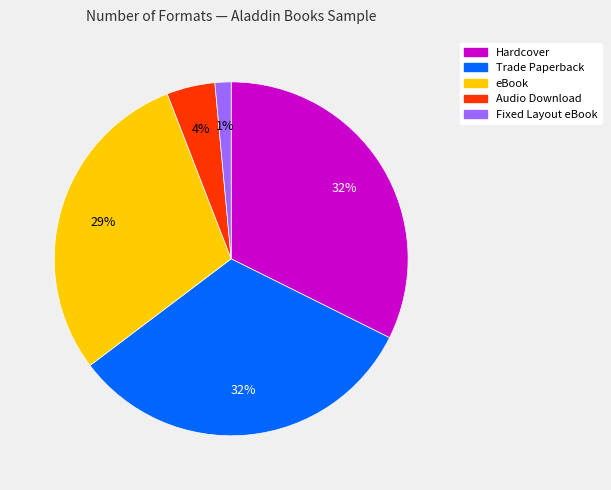

Between Fixed Layout eBook and Hardcover, which is larger?

Hardcover